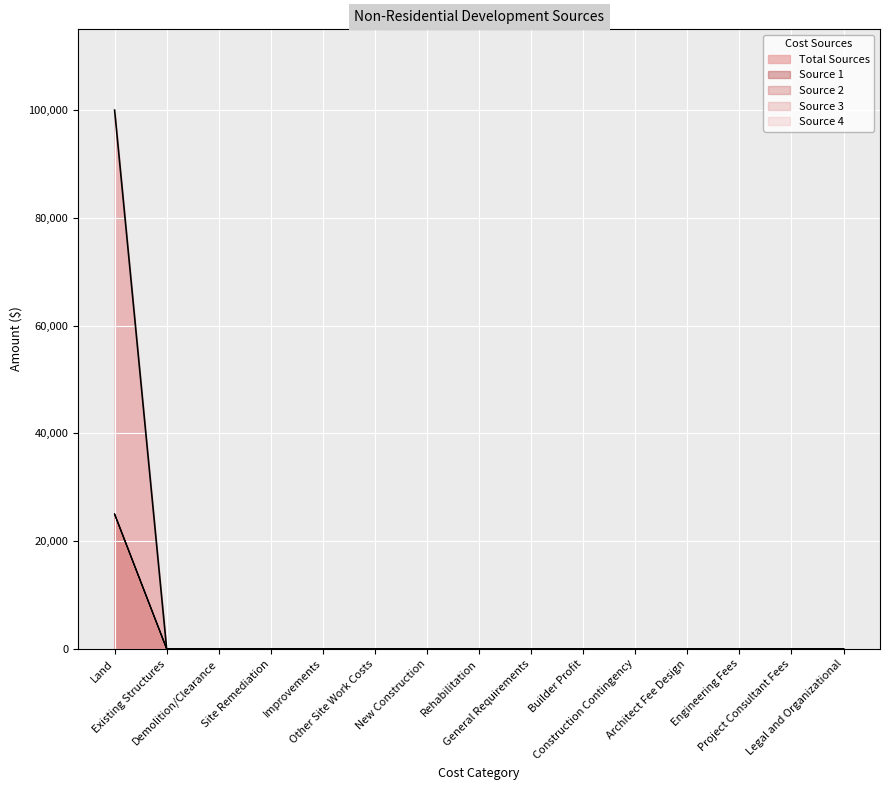

Does the chart display data point markers on the line(s)?

No